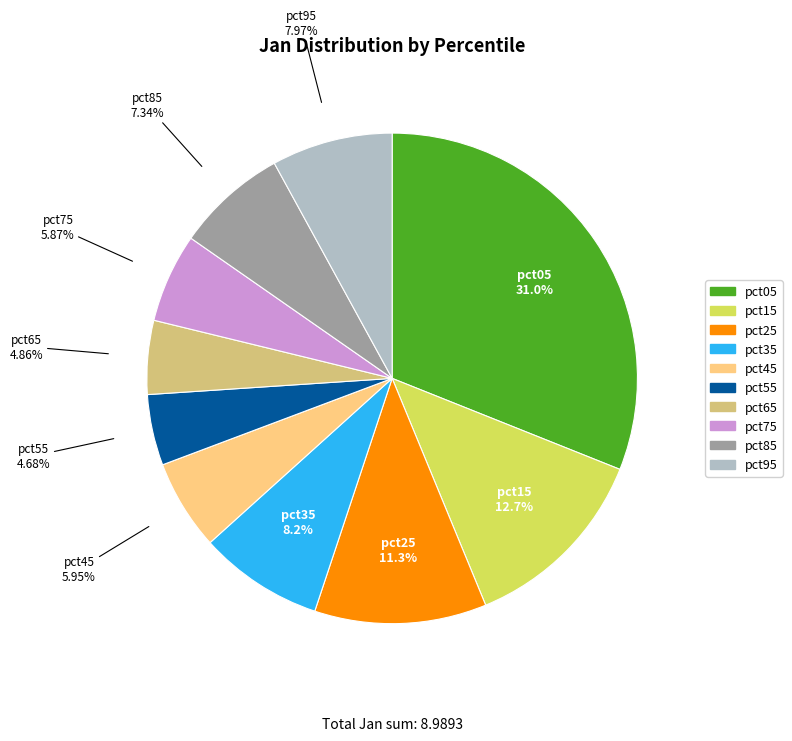

Which has a higher value, pct75 or pct25?

pct25